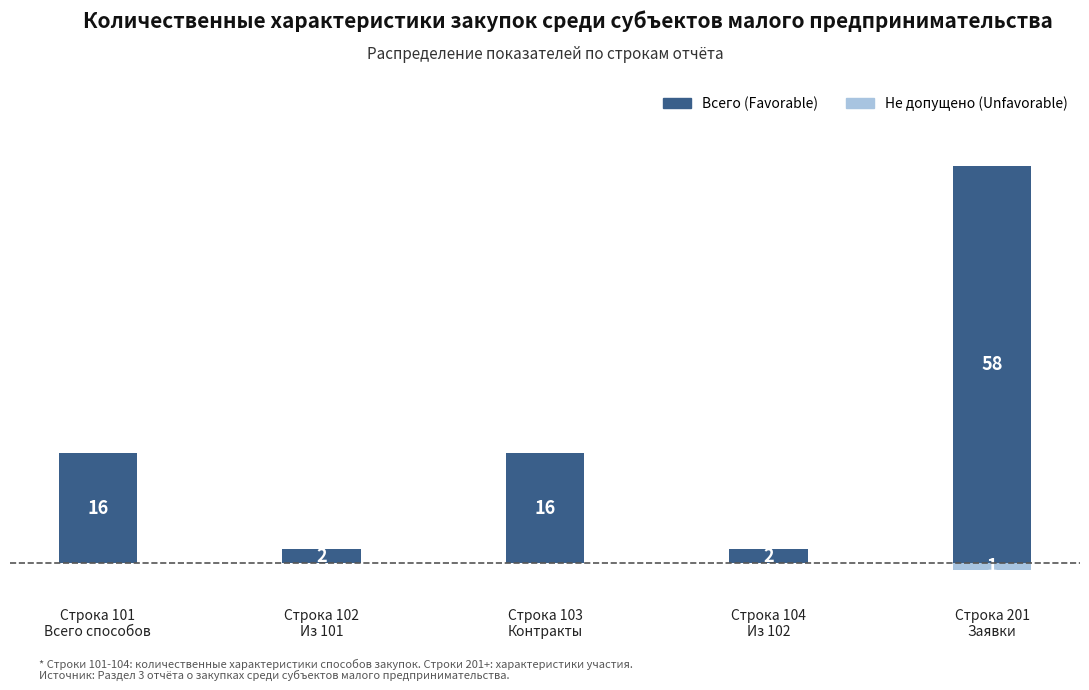

Reading left to right, extract all data points from this chart.

Всего (Favorable): 16	2	16	2	58
Не допущено (Unfavorable): 0	0	0	0	-1